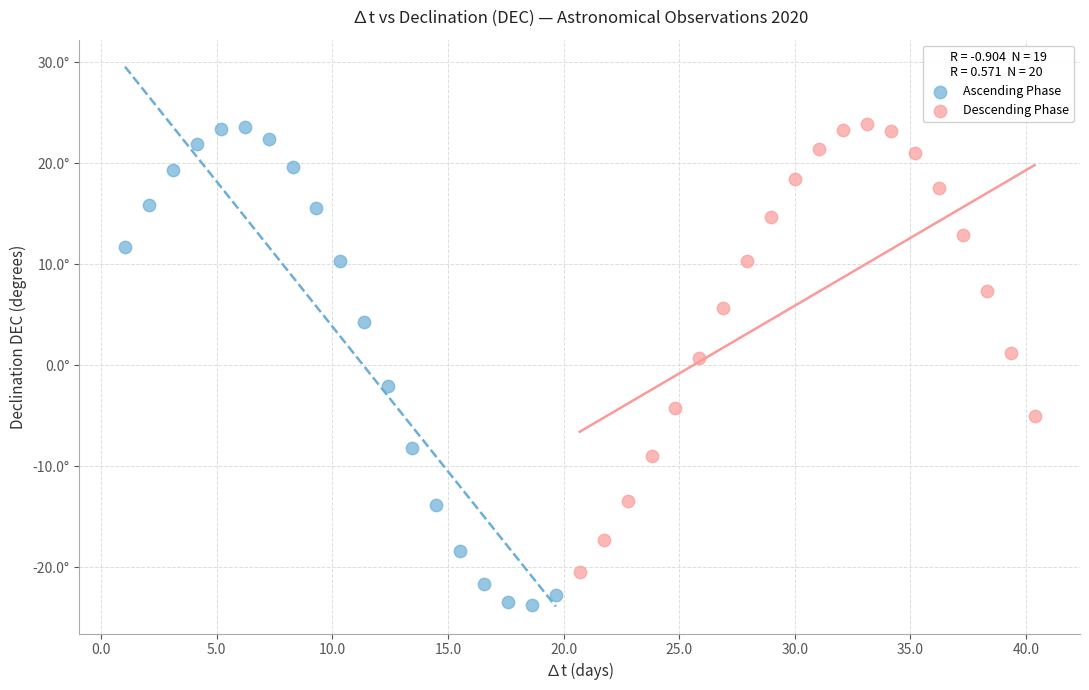

Which series has the widest spread of Y values?

Ascending Phase